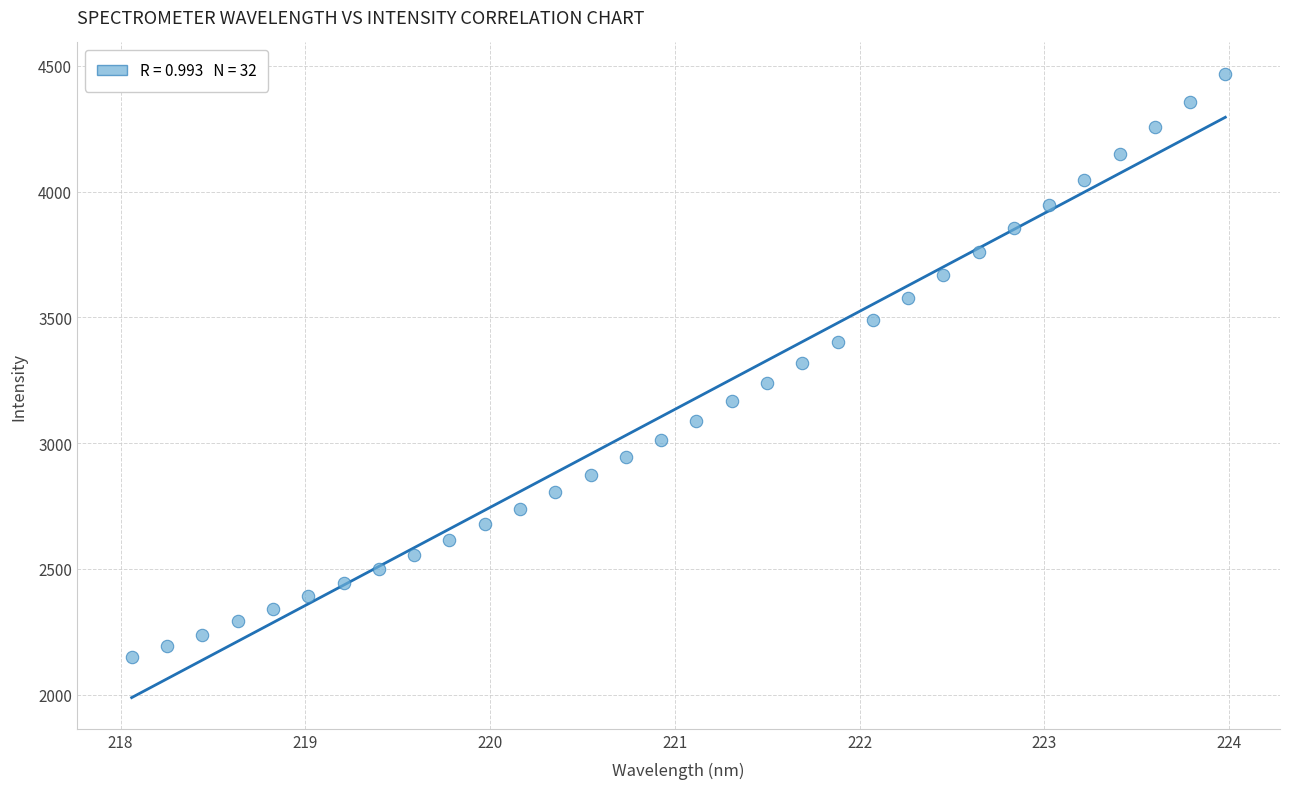

What is the range of X values (max minus min)?

5.9